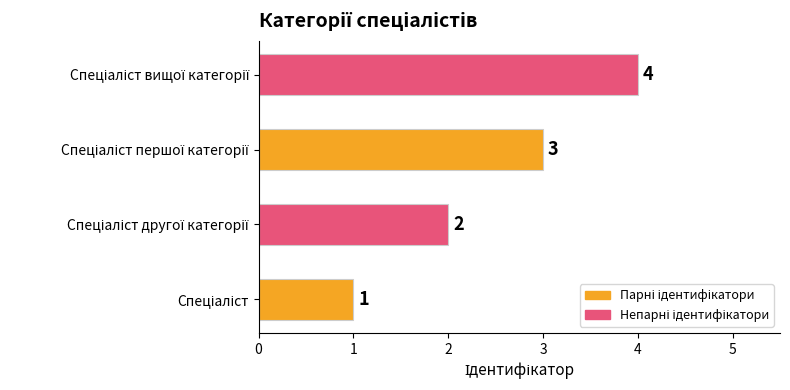

Count the values in the range 2 to 4.

3